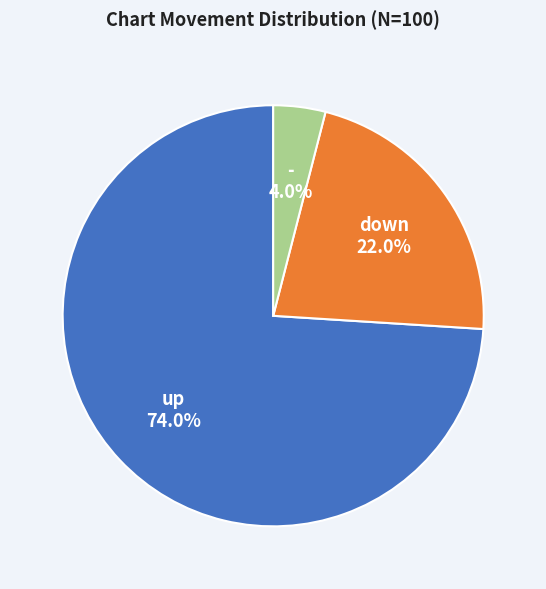

Approximately how many times larger is the value at - compared to up?

0.1